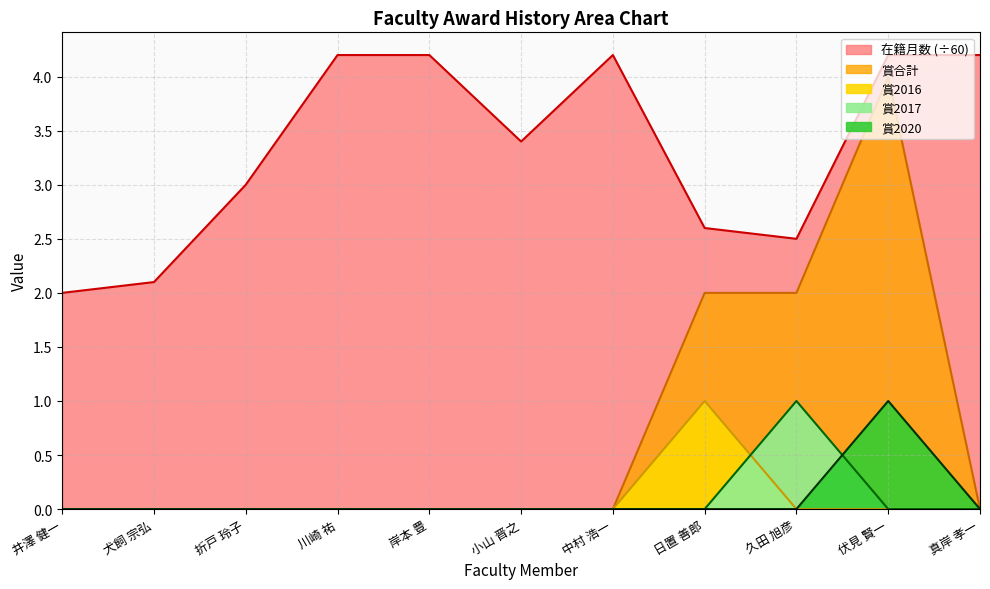

Reading left to right, what are all the values shown in this chart?

在籍月数: 井澤 健一=2.0	犬飼 宗弘=2.1	折戸 玲子=3.0	川崎 祐=4.2	岸本 豊=4.2	小山 晋之=3.4	中村 浩一=4.2	日置 善郎=2.6	久田 旭彦=2.5	伏見 賢一=4.2	真岸 孝一=4.2
賞合計: 井澤 健一=0.0	犬飼 宗弘=0.0	折戸 玲子=0.0	川崎 祐=0.0	岸本 豊=0.0	小山 晋之=0.0	中村 浩一=0.0	日置 善郎=2.0	久田 旭彦=2.0	伏見 賢一=4.0	真岸 孝一=0.0
賞2016: 井澤 健一=0.0	犬飼 宗弘=0.0	折戸 玲子=0.0	川崎 祐=0.0	岸本 豊=0.0	小山 晋之=0.0	中村 浩一=0.0	日置 善郎=1.0	久田 旭彦=0.0	伏見 賢一=0.0	真岸 孝一=0.0
賞2017: 井澤 健一=0.0	犬飼 宗弘=0.0	折戸 玲子=0.0	川崎 祐=0.0	岸本 豊=0.0	小山 晋之=0.0	中村 浩一=0.0	日置 善郎=0.0	久田 旭彦=1.0	伏見 賢一=0.0	真岸 孝一=0.0
賞2020: 井澤 健一=0.0	犬飼 宗弘=0.0	折戸 玲子=0.0	川崎 祐=0.0	岸本 豊=0.0	小山 晋之=0.0	中村 浩一=0.0	日置 善郎=0.0	久田 旭彦=0.0	伏見 賢一=1.0	真岸 孝一=0.0